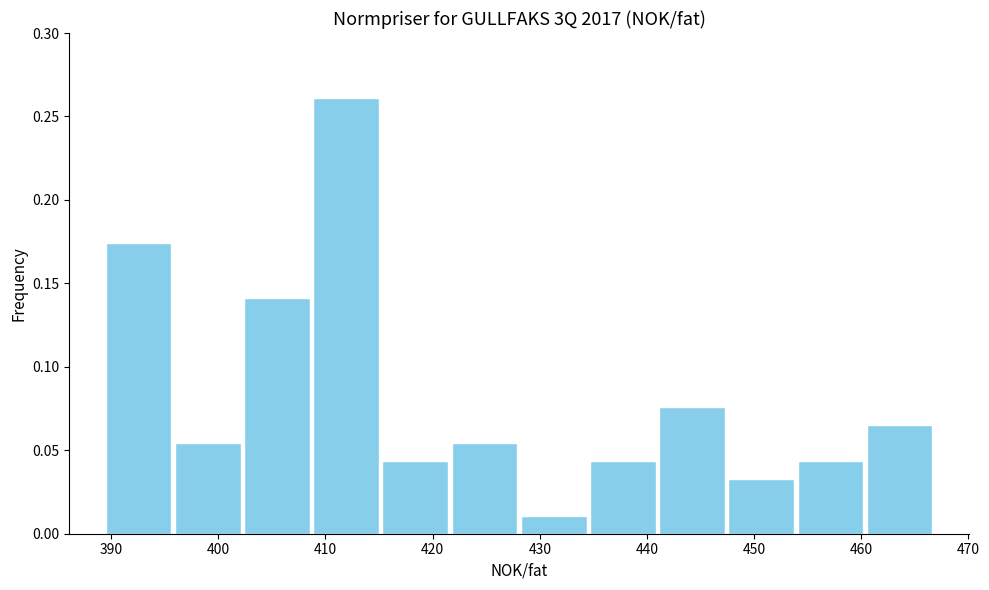

Over which range of the x-axis is the bar tallest?

409 to 415